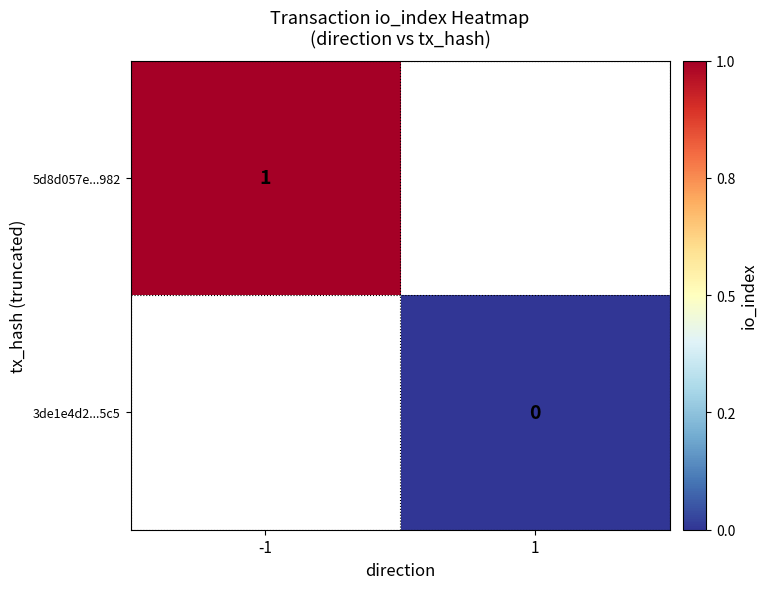

How many values in 5d8d057e...982 are above zero?

1